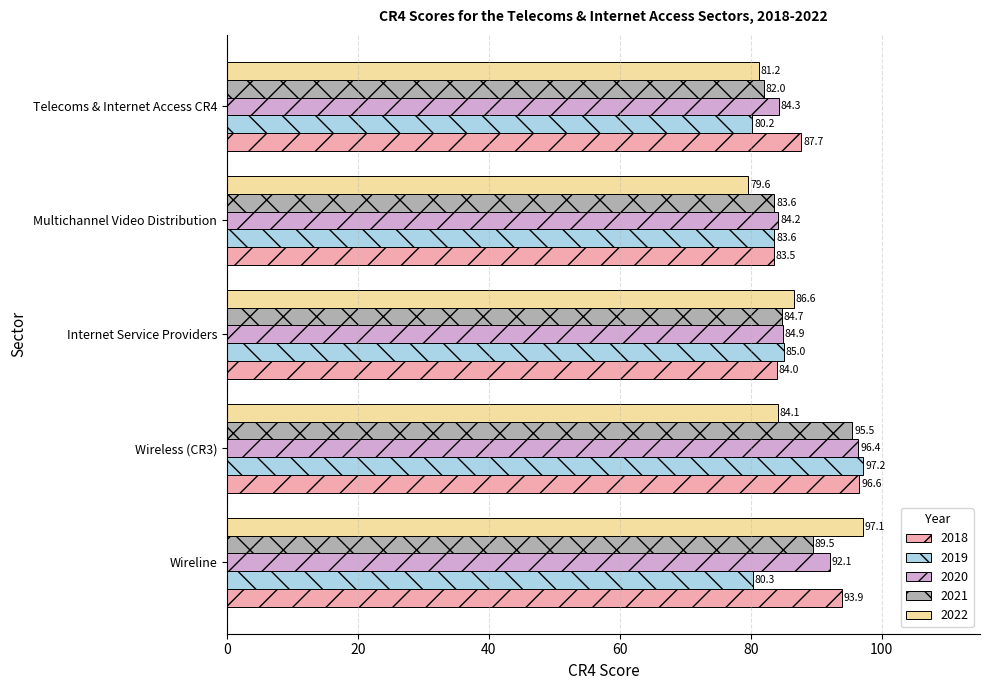

What is the highest value of the 2020 series?

96.4